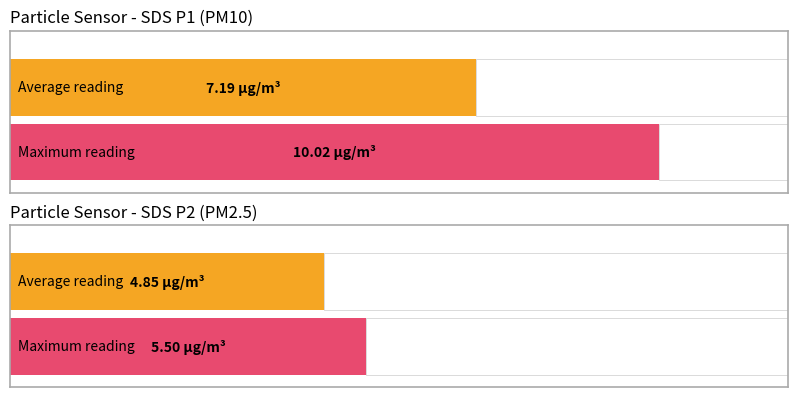

Which series has the widest spread of values?

SDS_P1